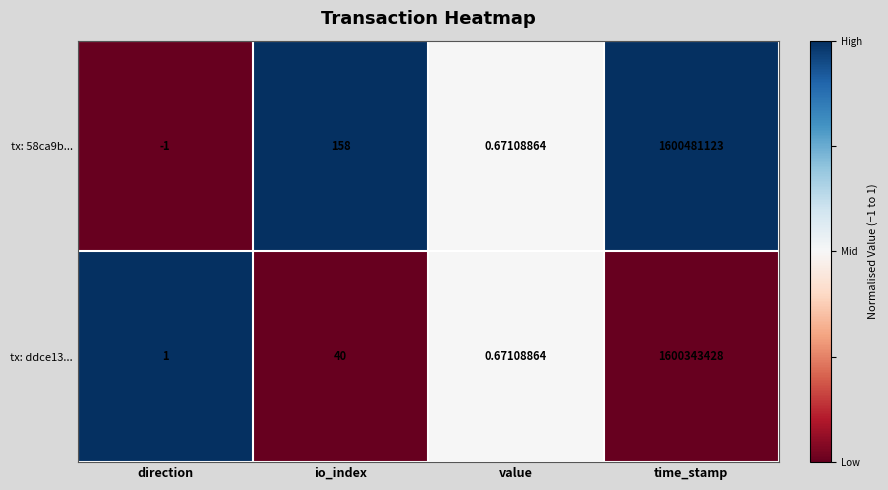

Which label corresponds to the largest value in the chart?

time_stamp